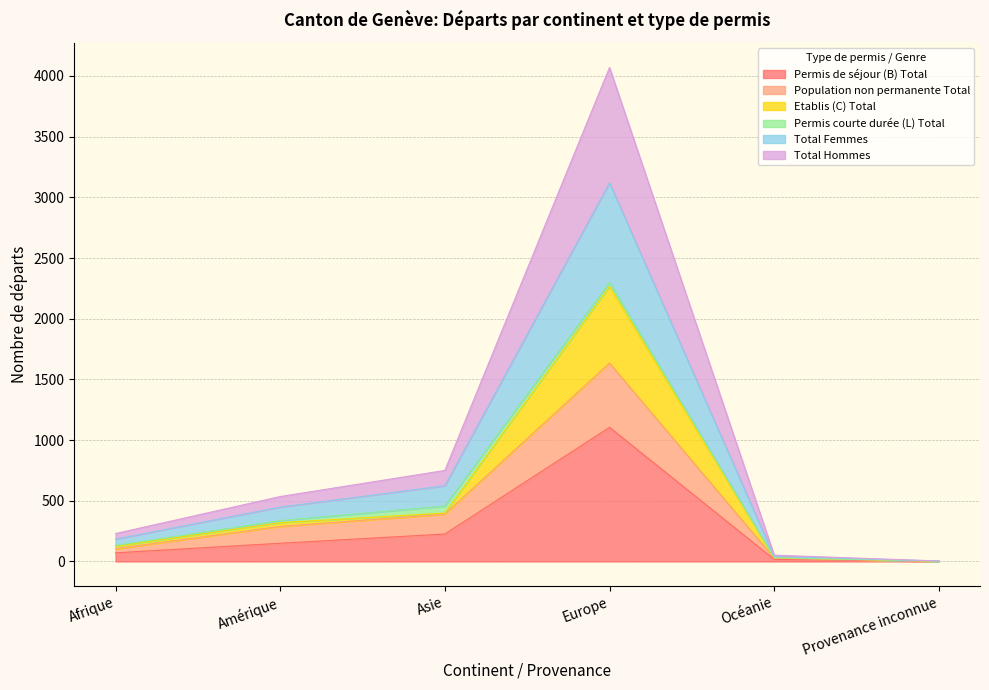

The value of Permis de séjour (B) Total at Amérique is 150. True or false?

True